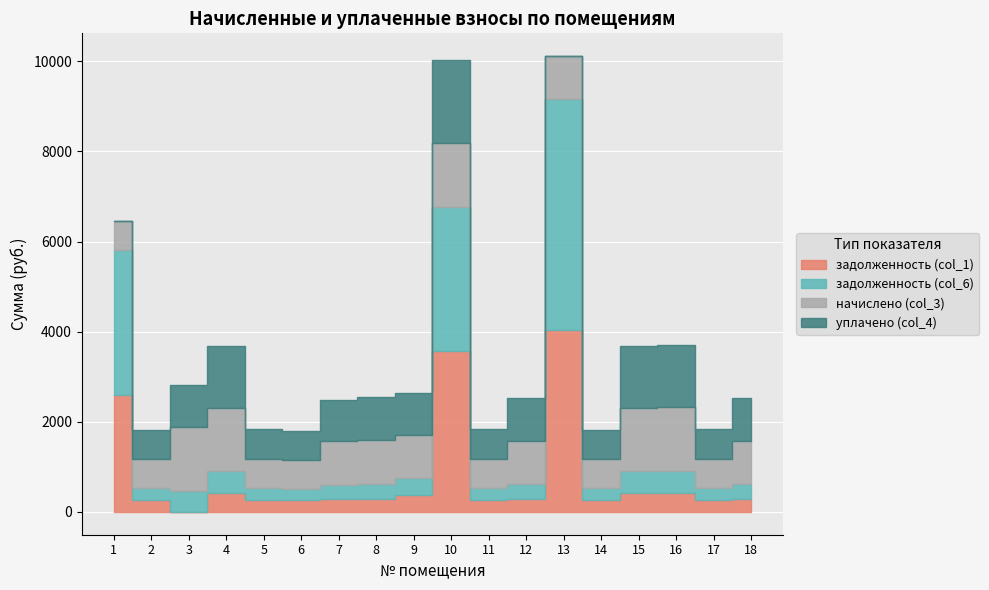

In задолженность (col_6), how many points are lower than both neighbors (excluding endpoints)?

5